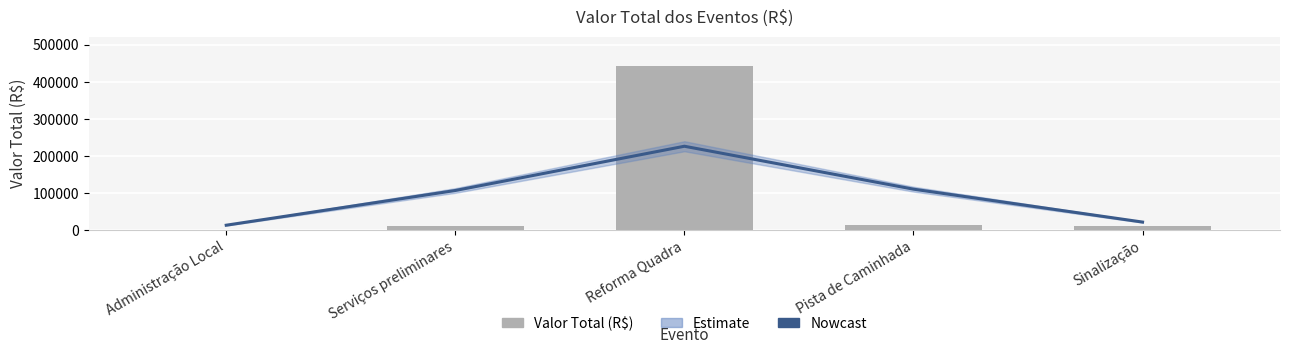

What is the greatest value displayed?

441863.3